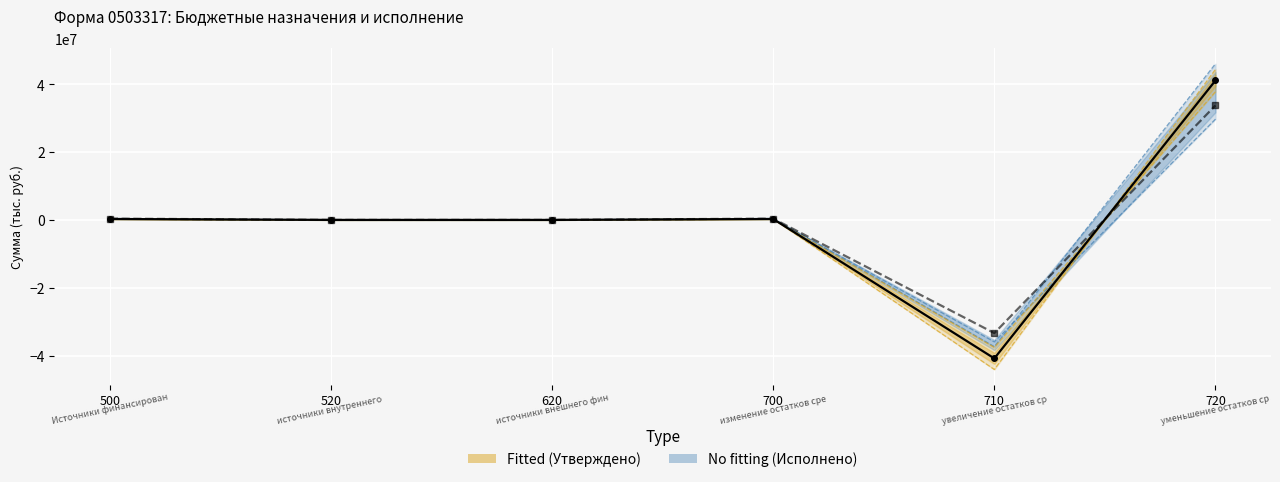

Where do Утверждено (консолидированный) and Исполнено (консолидированный) first cross each other?

710 and 720